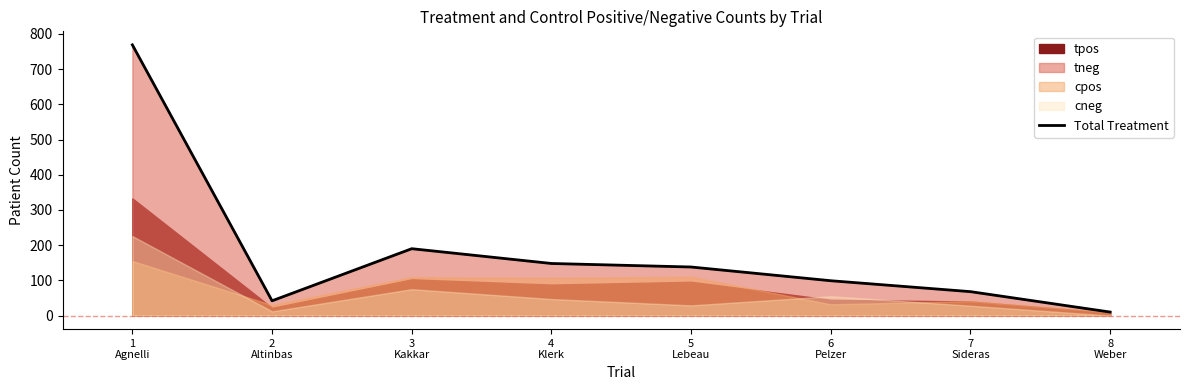

What is the sum of the values at 2
Altinbas and 8
Weber?

52